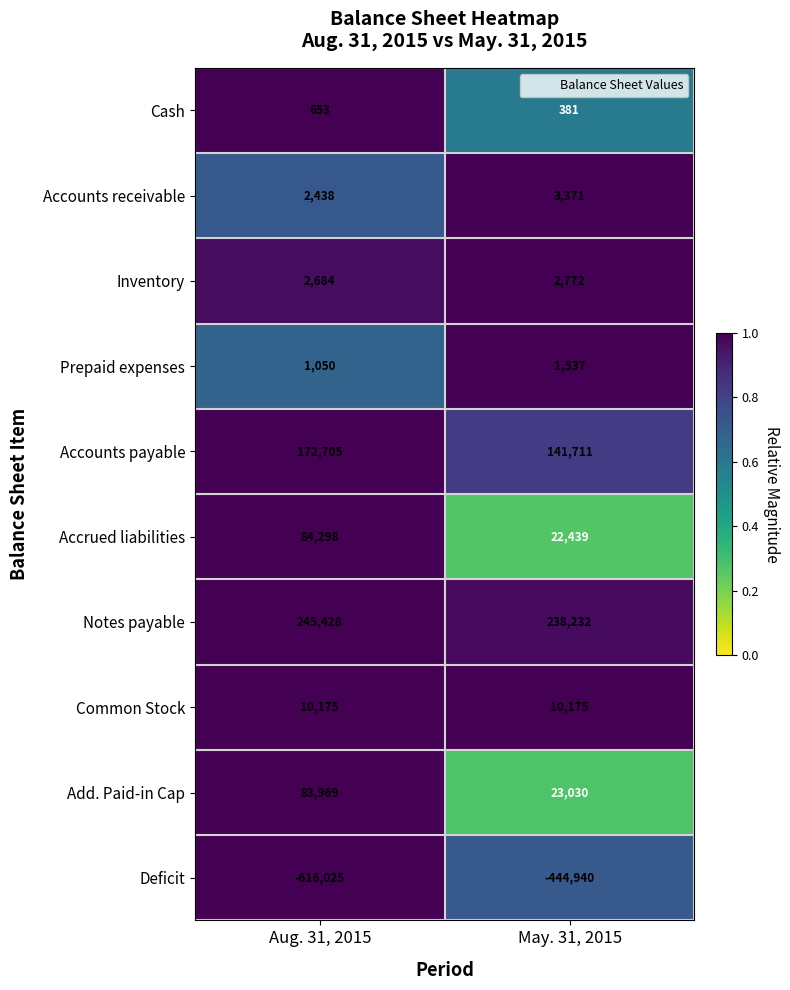

The value of Inventory at May. 31, 2015 is 2772. True or false?

True